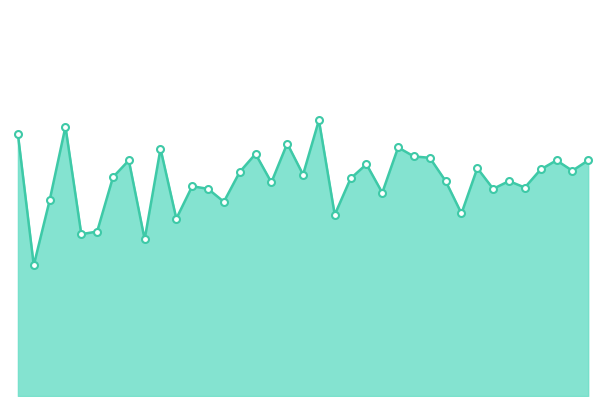

How many lines are shown in the chart?

1